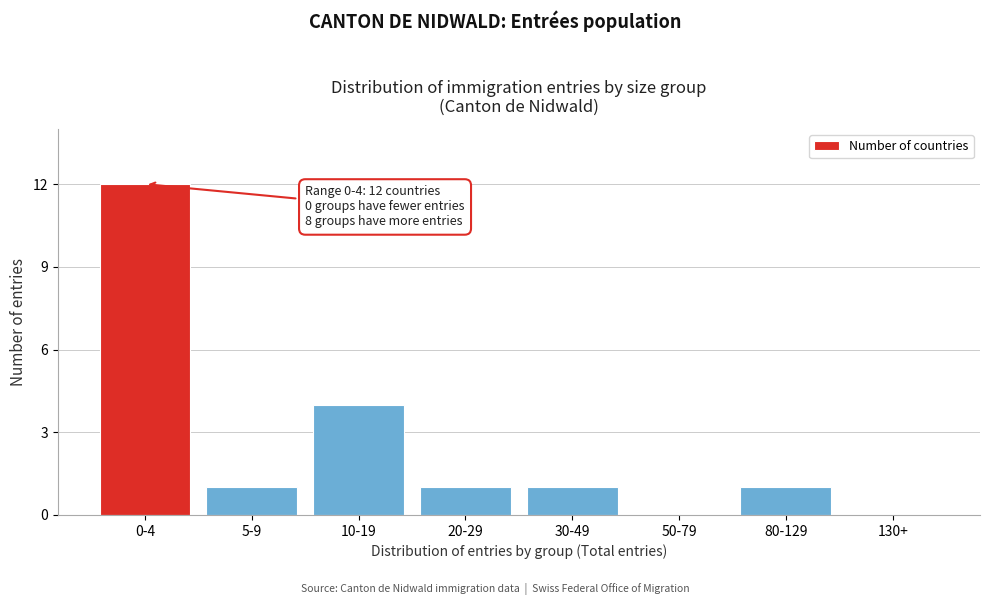

Reading left to right, extract all data points from this chart.

0-4=12	5-9=1	10-19=4	20-29=1	30-49=1	50-79=0	80-129=1	130+=0